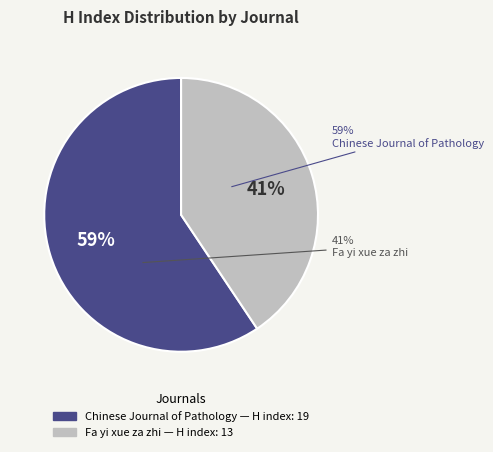

Which slice is the smallest?

Fa yi xue za zhi